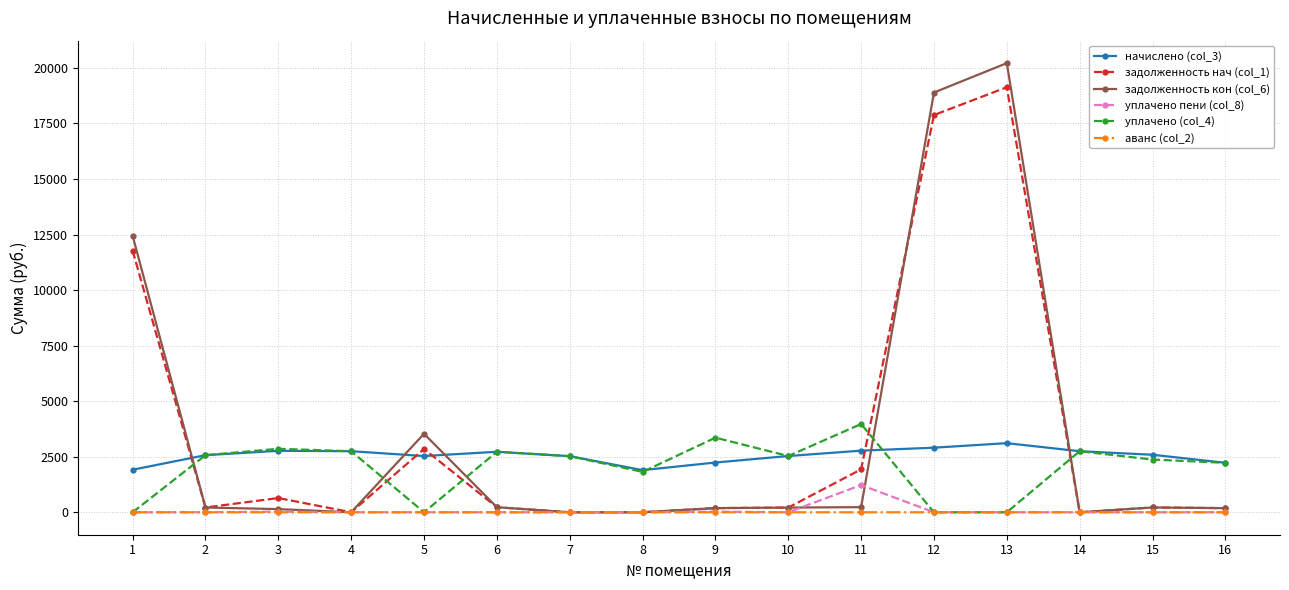

What is the maximum value shown in the chart?

20214.3